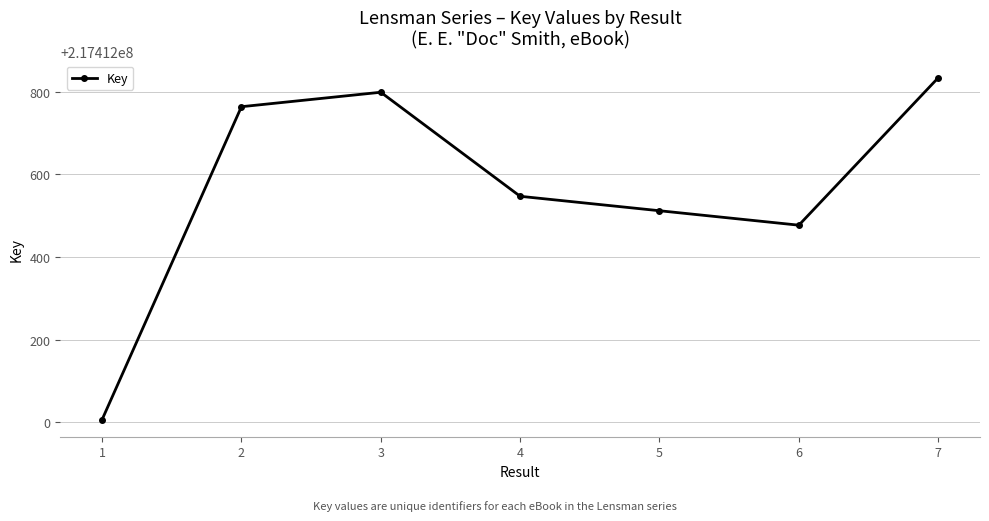

What is the sum of all values?

1521887939